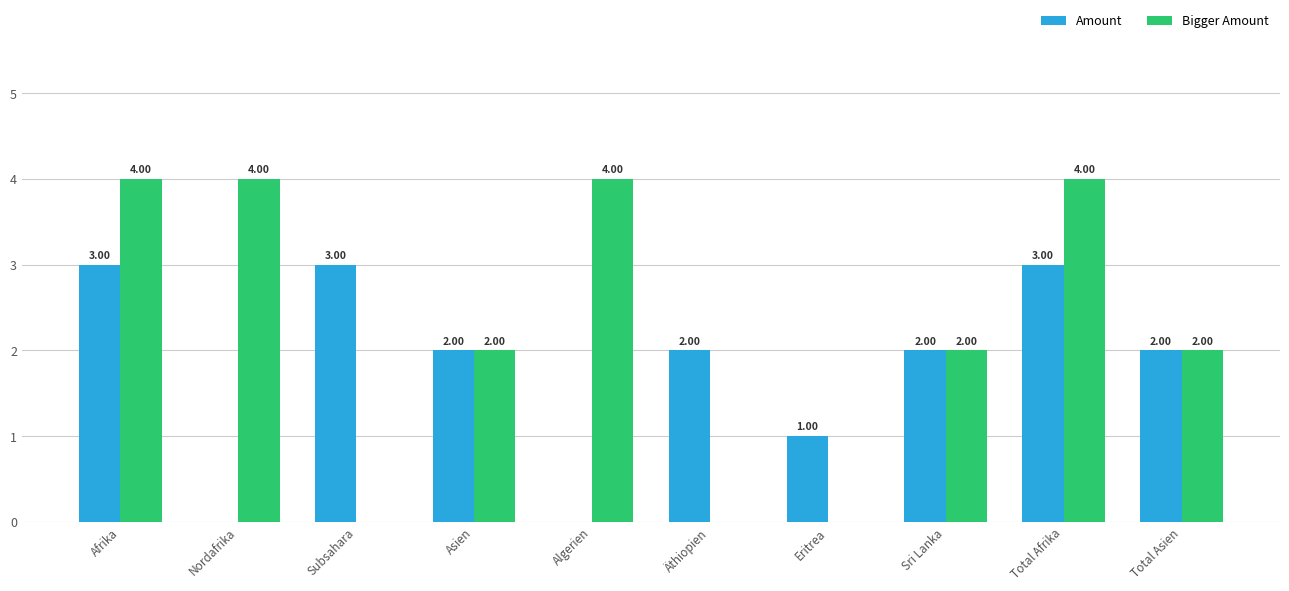

Which series has the largest total across all categories?

Bigger Amount